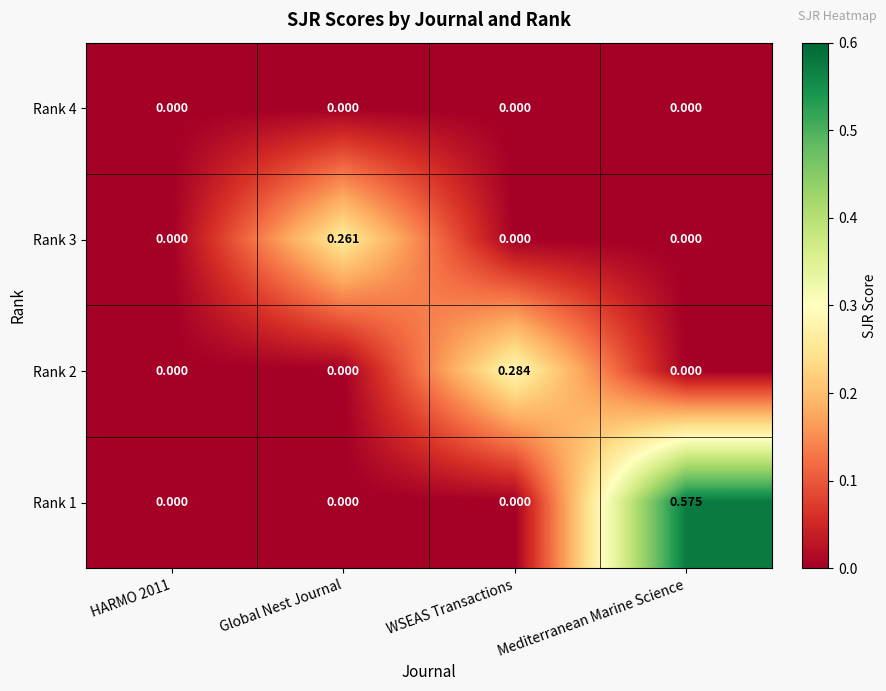

Which category has the highest value in the Rank 3 series?

Global Nest Journal